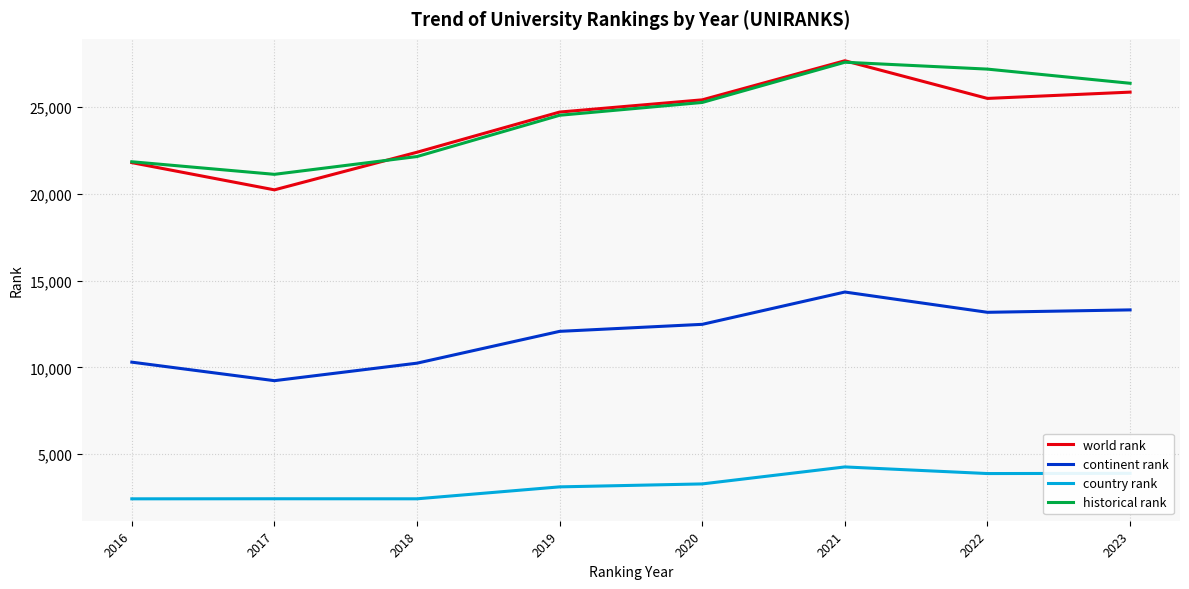

Rank the series at 2022 from highest to lowest value.

historical rank, world rank, continent rank, country rank